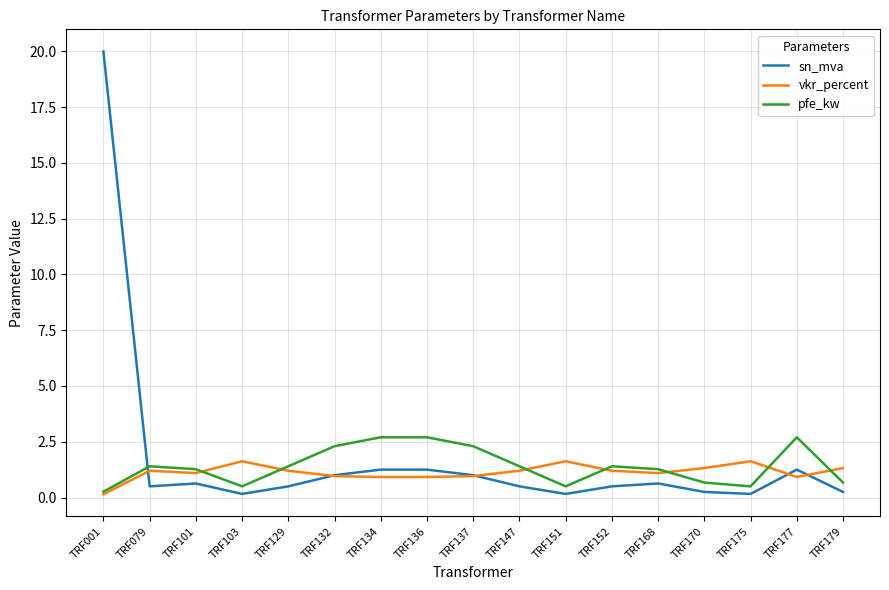

At how many categories does at least one series exceed 4?

1